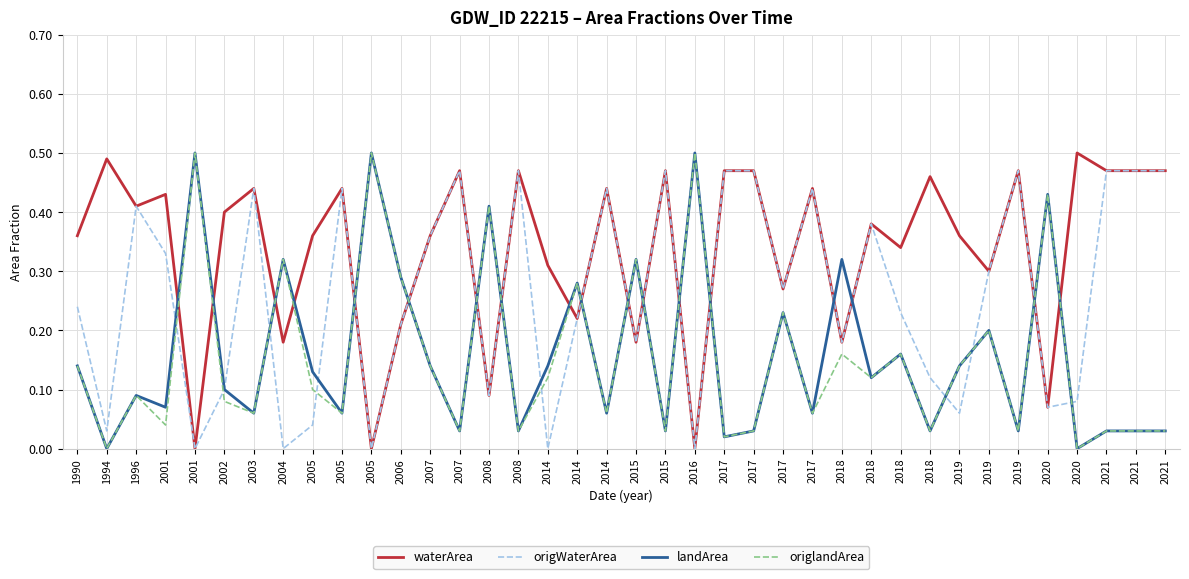

Which series has the largest range (max minus min)?

waterArea